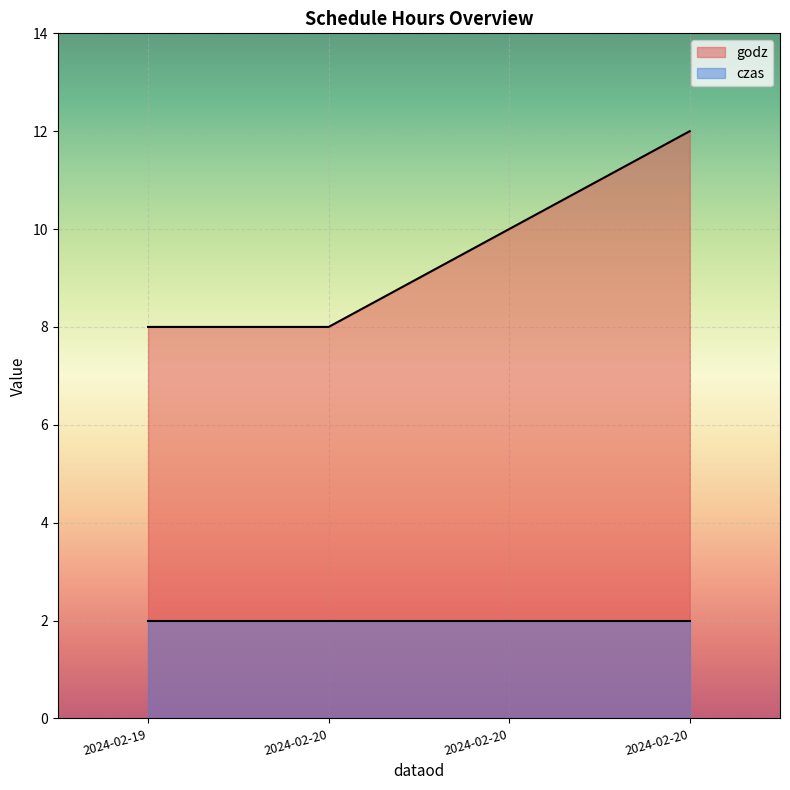

Reading left to right, extract all data points from this chart.

8	8	10	12